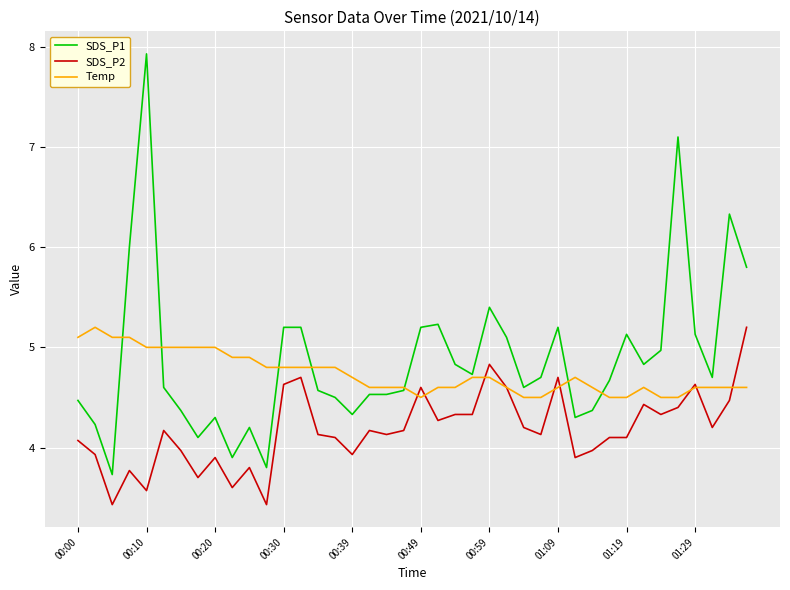

How many values in the SDS_P1 series exceed 4?

37